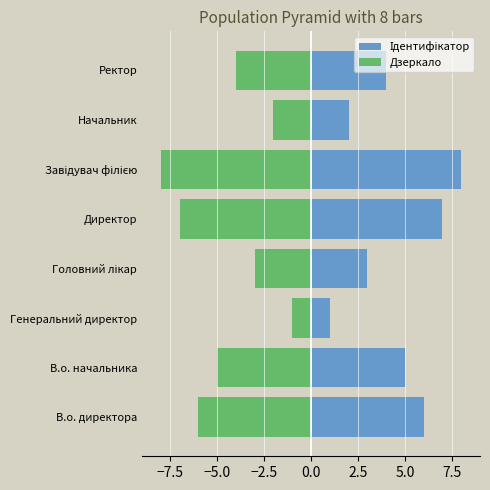

Reading left to right, list all the values displayed in this chart.

Ідентифікатор: 6	5	1	3	7	8	2	4
Дзеркало: -6	-5	-1	-3	-7	-8	-2	-4